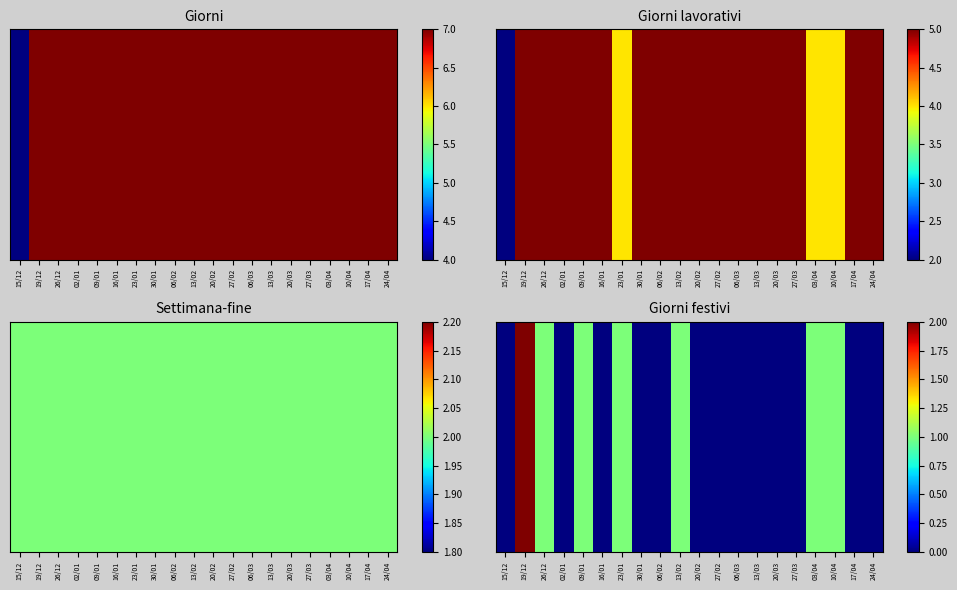

Rank the categories by value from highest to lowest.

19/12, 26/12, 09/01, 23/01, 13/02, 03/04, 10/04, 15/12, 02/01, 16/01, 30/01, 06/02, 20/02, 27/02, 06/03, 13/03, 20/03, 27/03, 17/04, 24/04